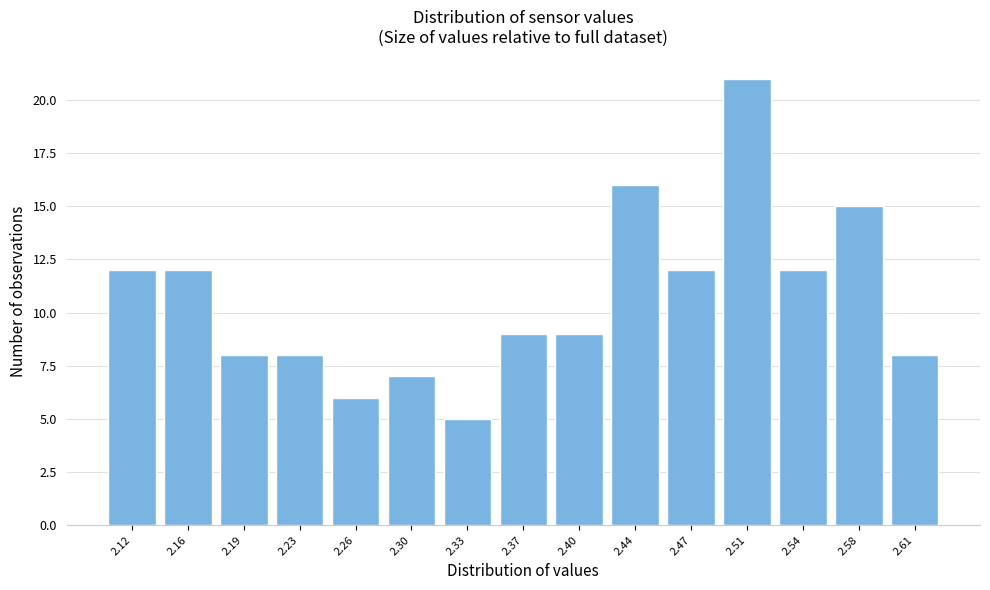

Reading left to right, transcribe all the data shown in this chart.

2.12=12	2.16=12	2.19=8	2.23=8	2.26=6	2.30=7	2.33=5	2.37=9	2.40=9	2.44=16	2.47=12	2.51=21	2.54=12	2.58=15	2.61=8